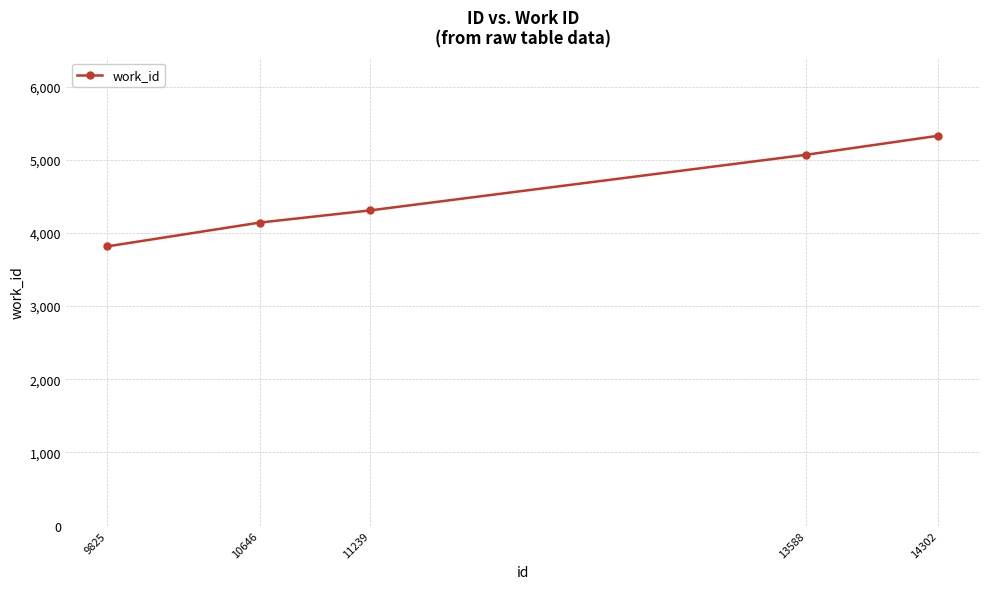

What is the value of the 1st point from the left?

3816